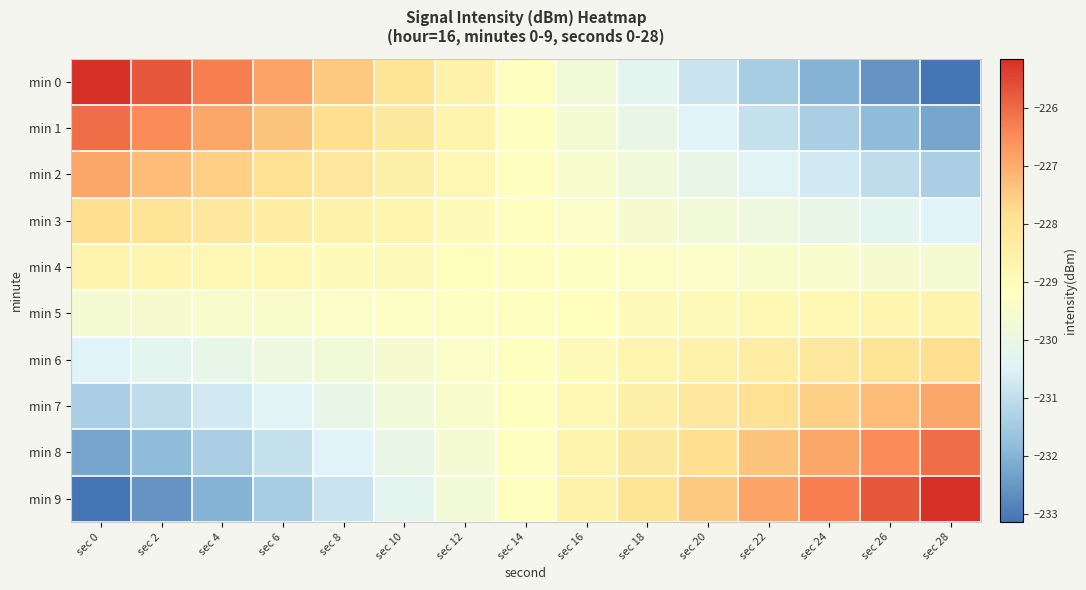

What is the minimum value shown in the chart?

-233.1